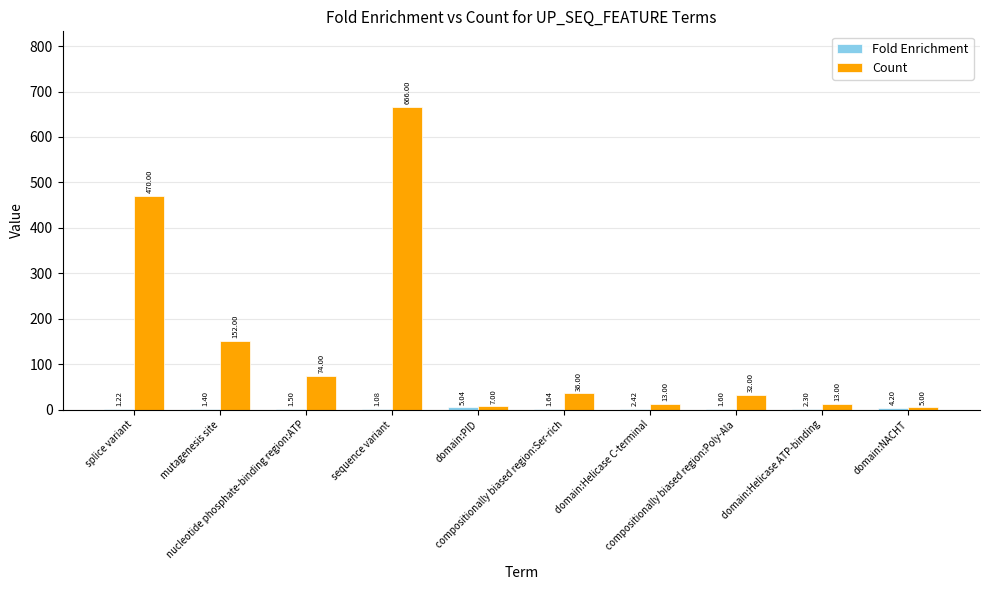

What is the spread (max minus min) of values at compositionally biased region:Ser-rich?

34.4